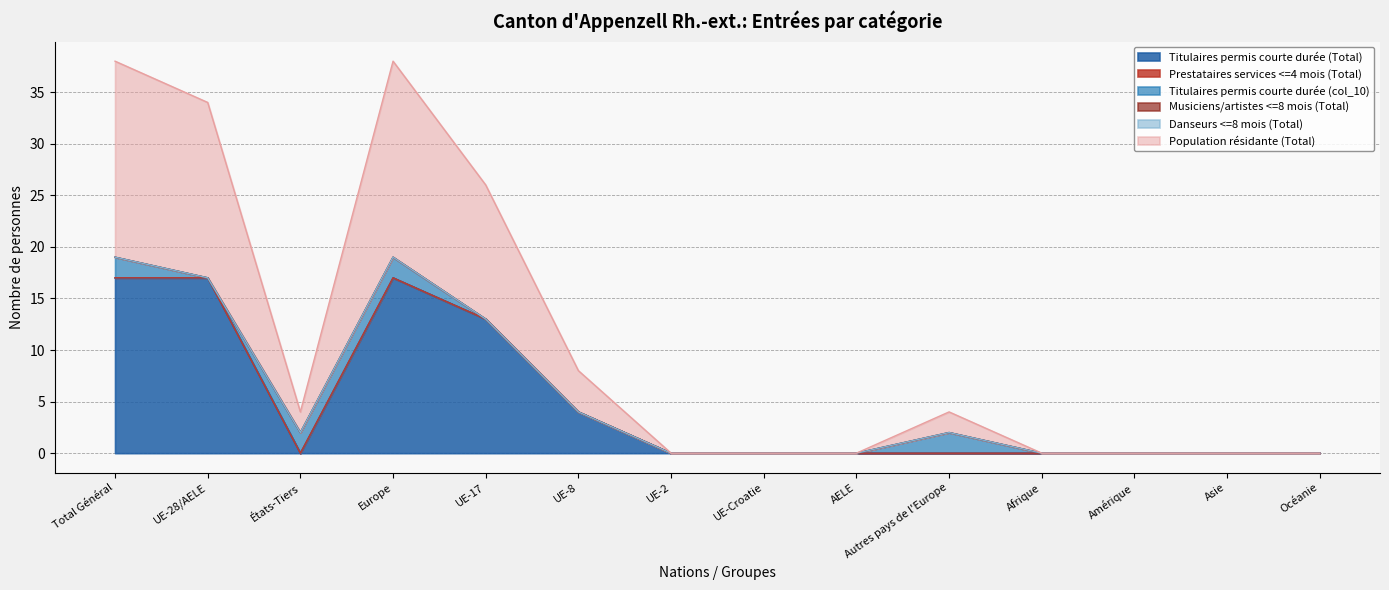

What is the total value across all series at UE-28/AELE?

34